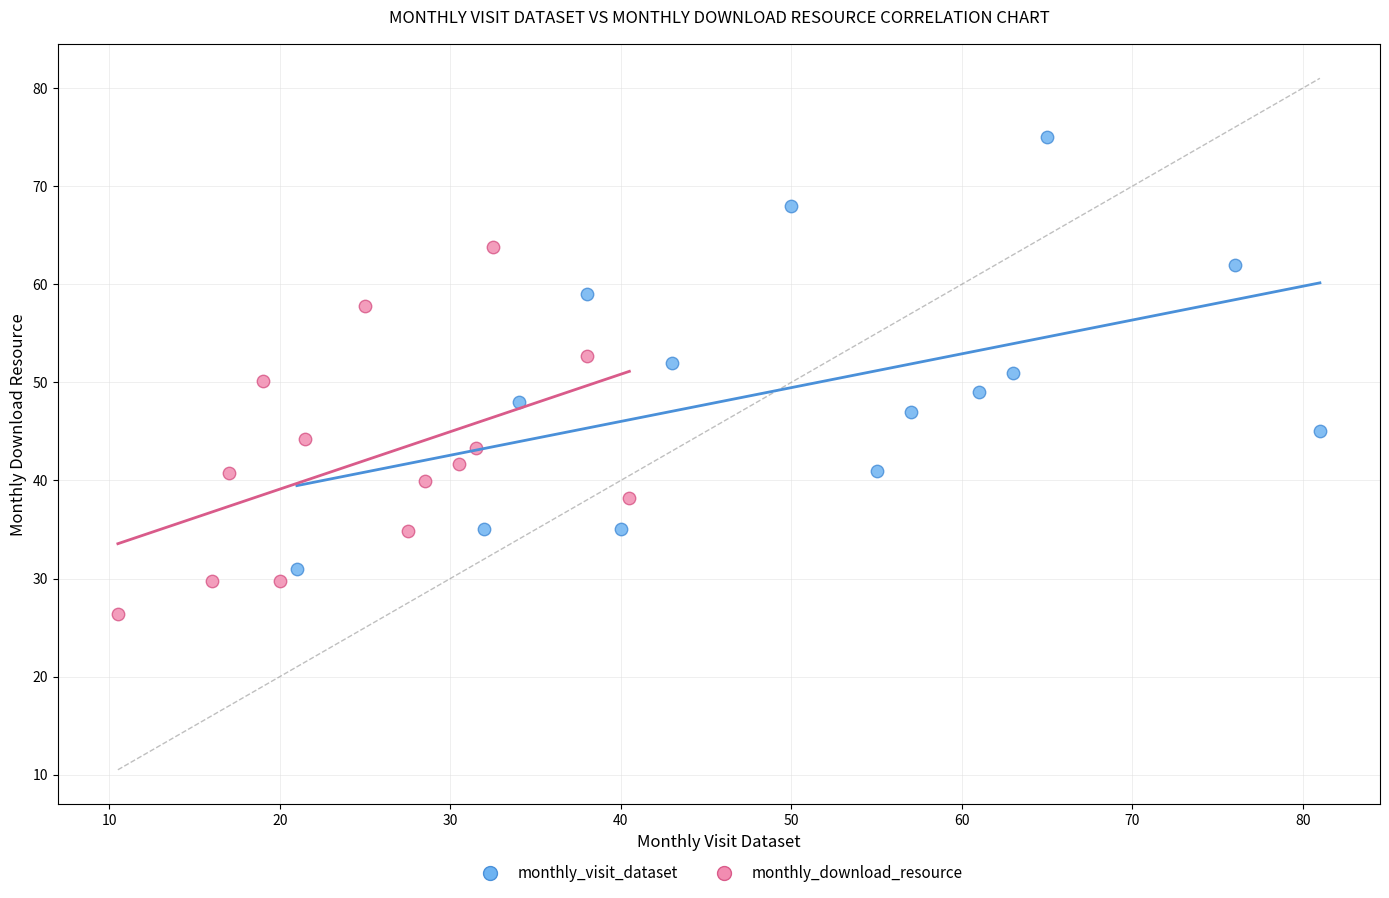

Which series reaches the minimum Y coordinate?

monthly_download_resource